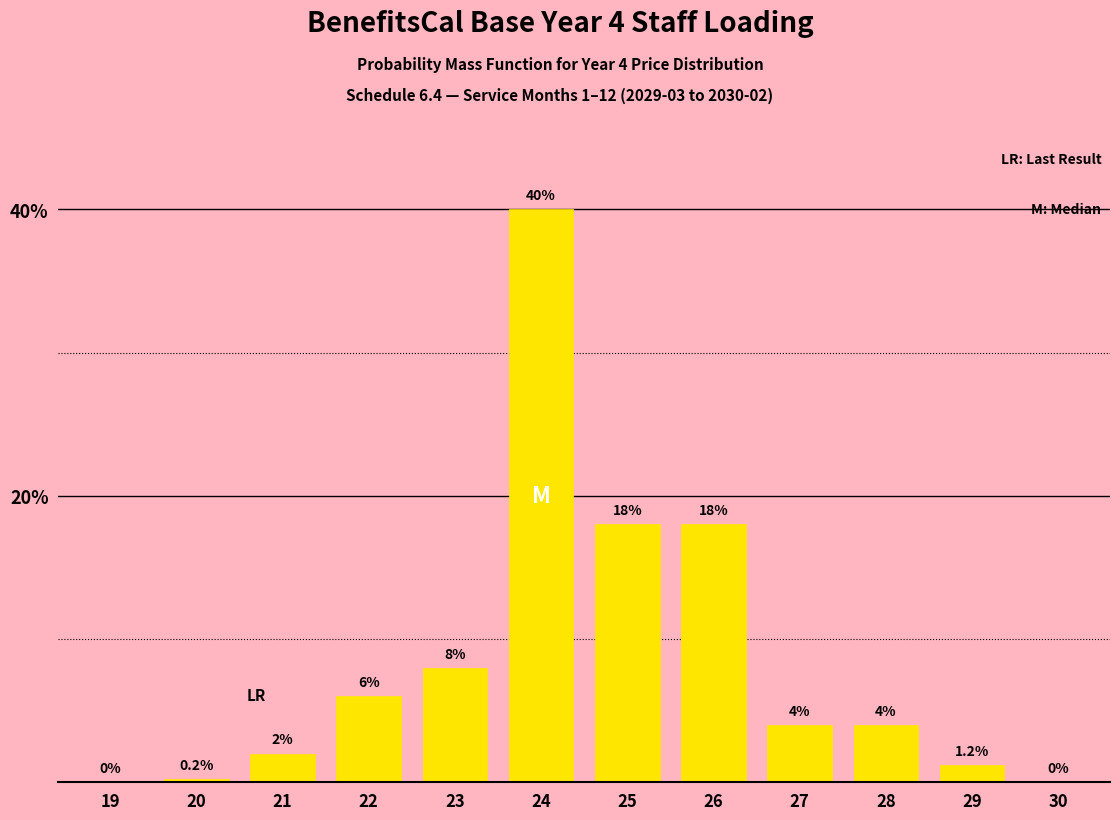

Reading left to right, what are all the values shown in this chart?

19=0.0	20=0.2	21=2.0	22=6.0	23=8.0	24=40.0	25=18.0	26=18.0	27=4.0	28=4.0	29=1.2	30=0.0